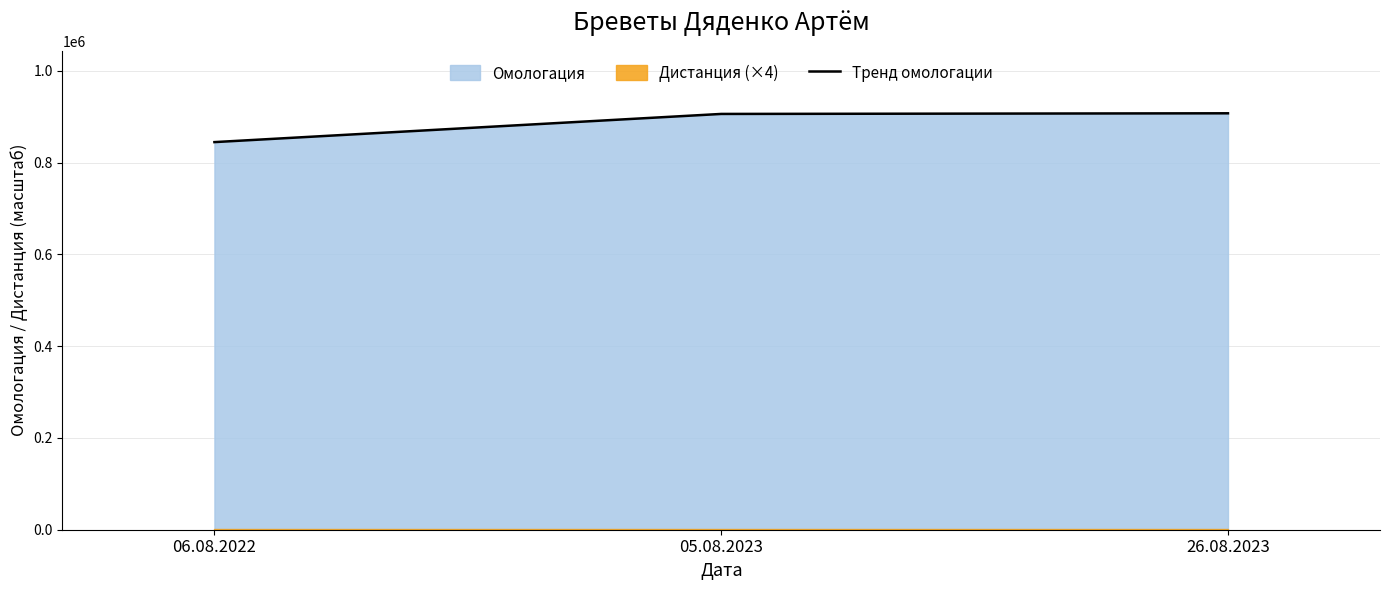

What is the change in value from 06.08.2022 to 26.08.2023?

+62788